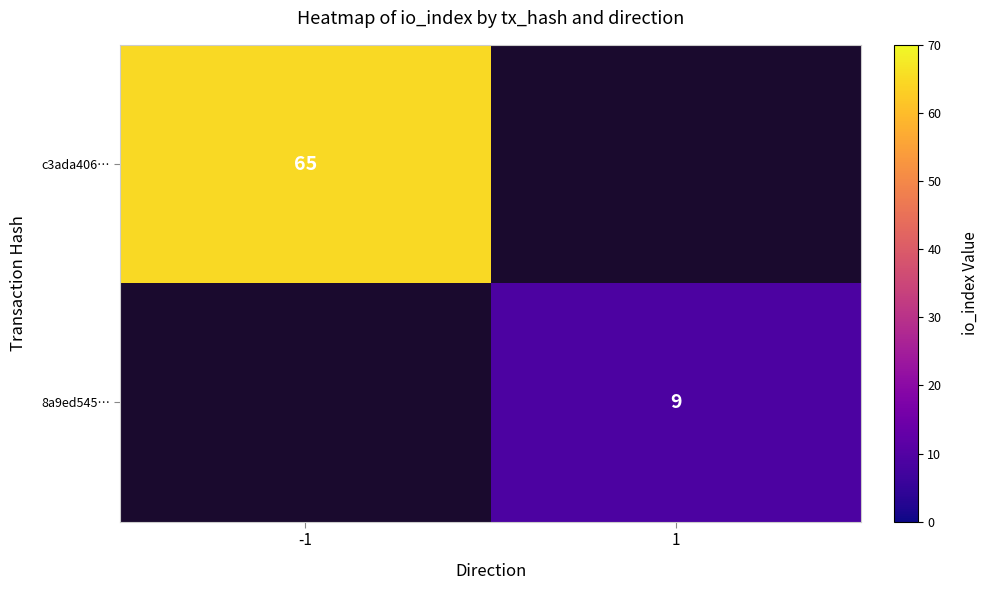

True or false: c3ada406… has a value of 65 at -1.

True